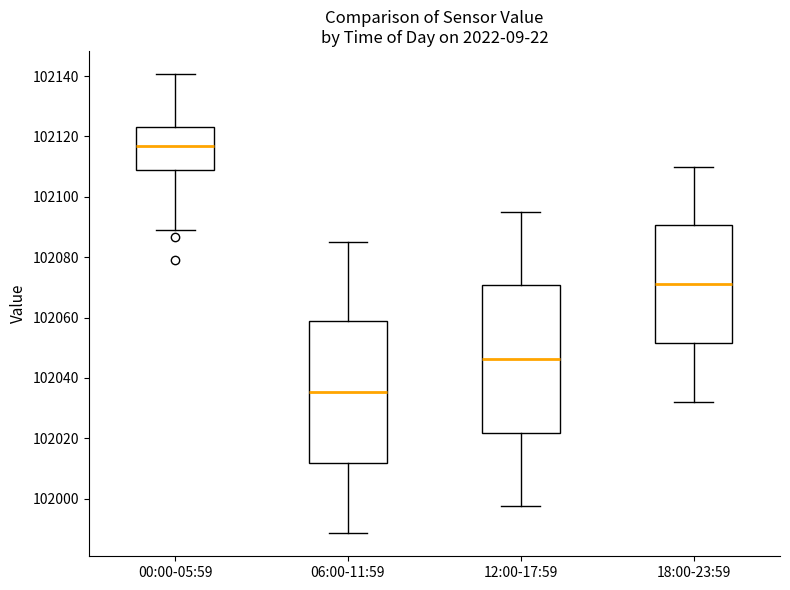

Where is the lower edge of the box for 00:00-05:59 on the y-axis? The values are not printed on the chart, so give them approximately, as read against the axis.

102108